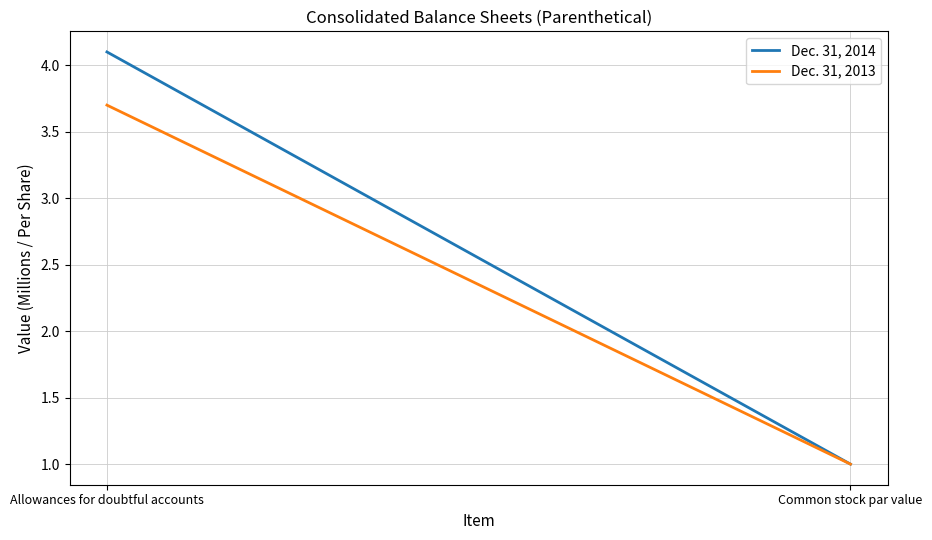

Is this an area chart (filled region under the line)?

No